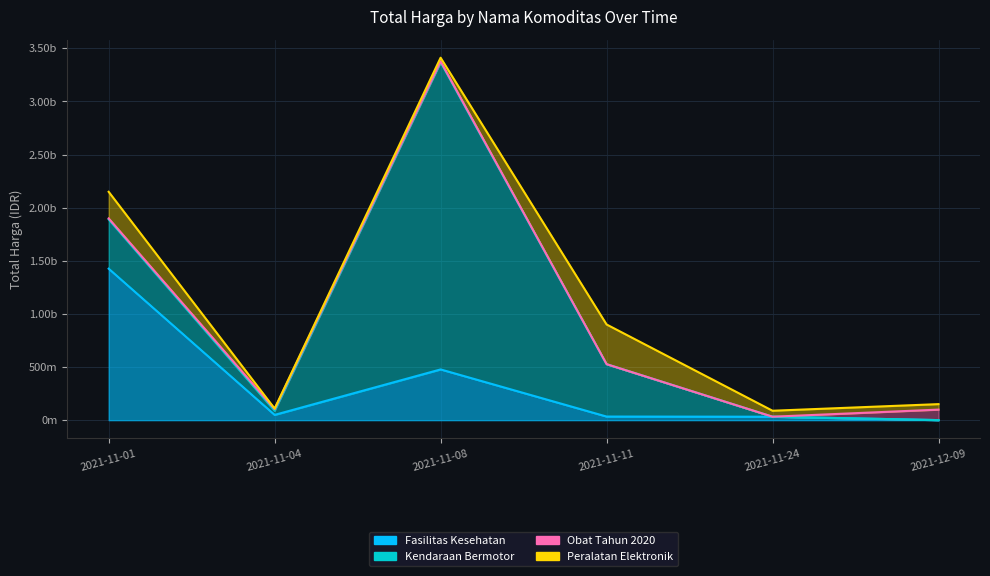

Is it true that Obat Tahun 2020 equals 333600 at 2021-11-11?

True